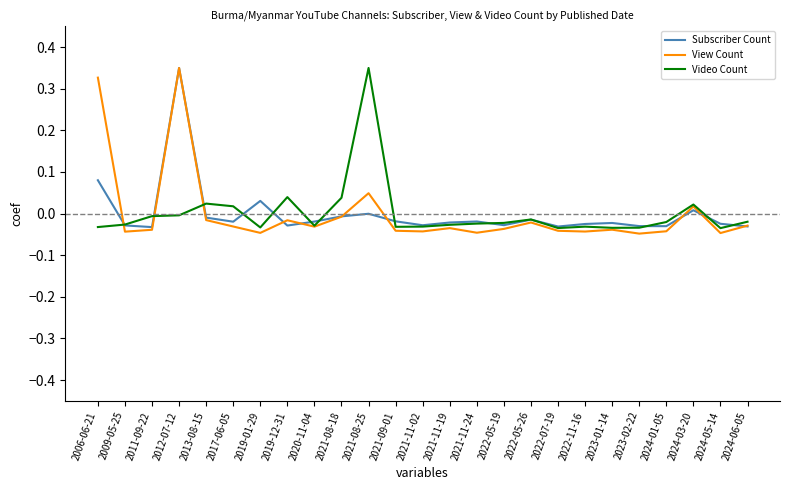

Is the value of Video Count at 2022-07-19 greater than the value of Subscriber Count at 2024-03-20?

No